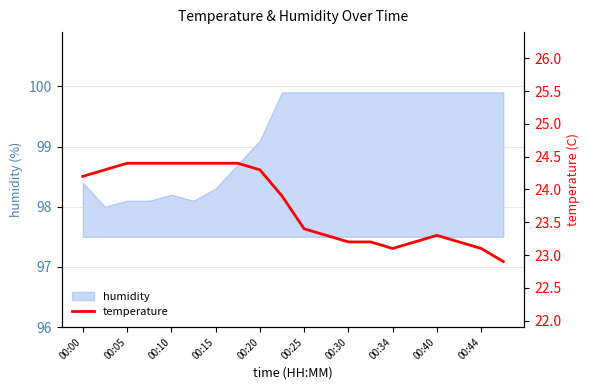

At which label does humidity first exceed 99?

00:20